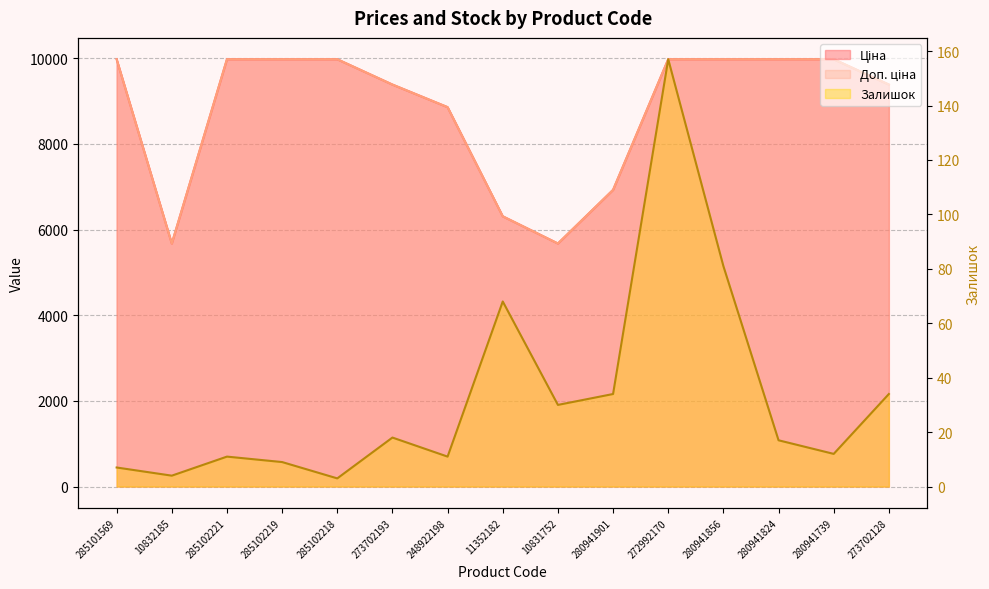

At how many categories does at least one series exceed 2670?

15